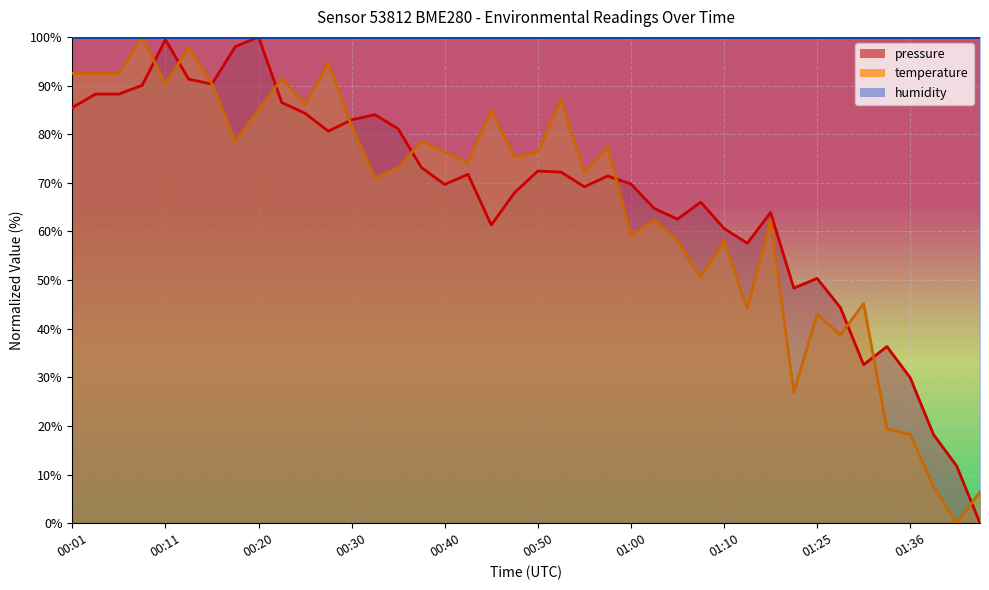

The value of temperature at 00:50 is 76.3. True or false?

True